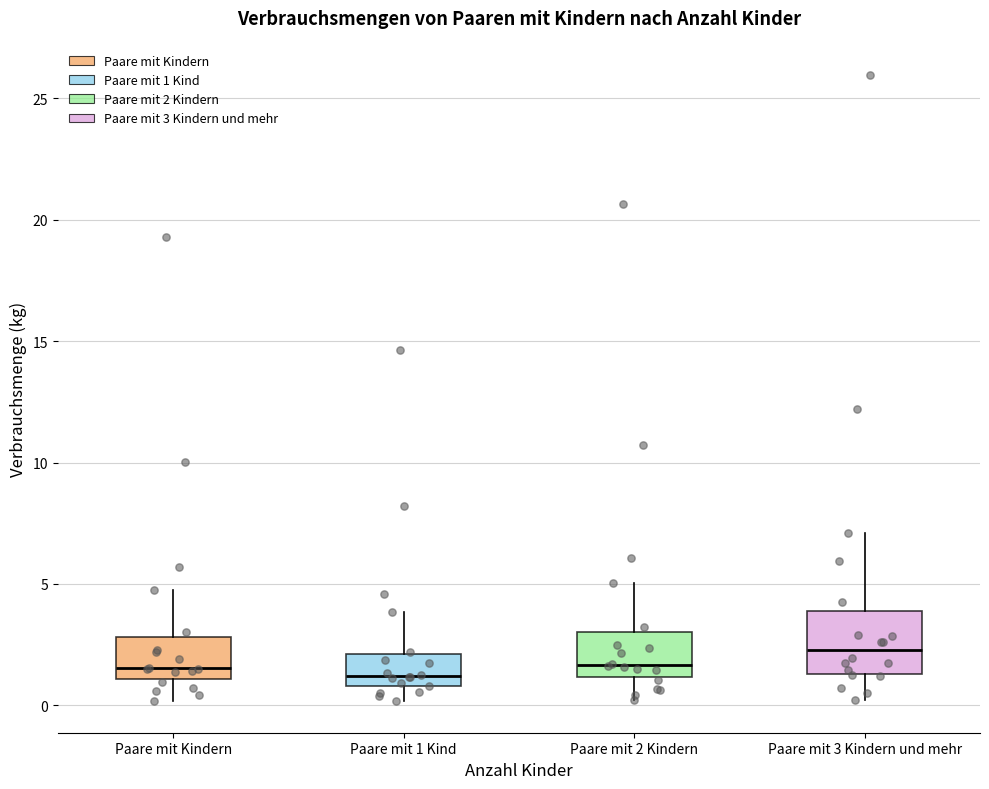

Reading left to right, read every box against the y-axis: the position of its median line, the range the box covers, and the ends of its whiskers. The values are not printed on the chart, so give them approximately, as read against the axis.

Paare mit Kindern: median 1.5, box 1.0 to 3.0, whiskers 0.0 to 4.5
Paare mit 1 Kind: median 1.0 (just above the box's lower edge), box 1.0 to 2.0, whiskers 0.0 to 4.0
Paare mit 2 Kindern: median 1.5, box 1.0 to 3.0, whiskers 0.0 to 5.0
Paare mit 3 Kindern und mehr: median 2.5, box 1.5 to 4.0, whiskers 0.0 to 7.0